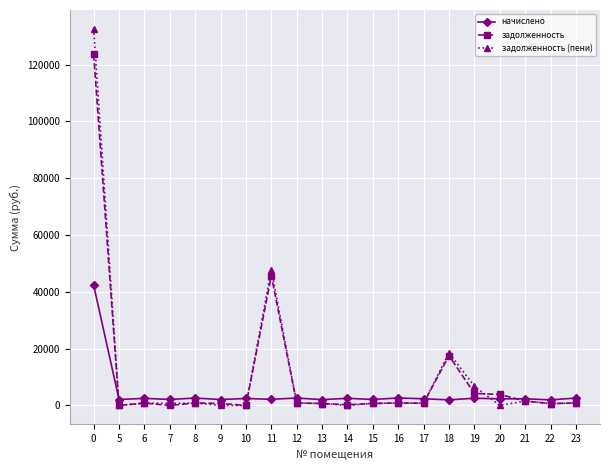

What is the total value across all series at 22?

3263.0